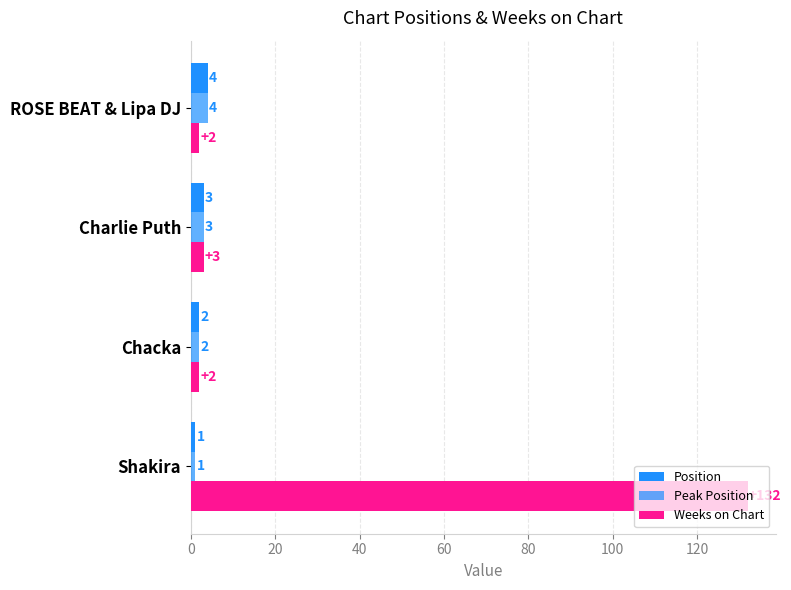

Count the number of data series in this chart.

3